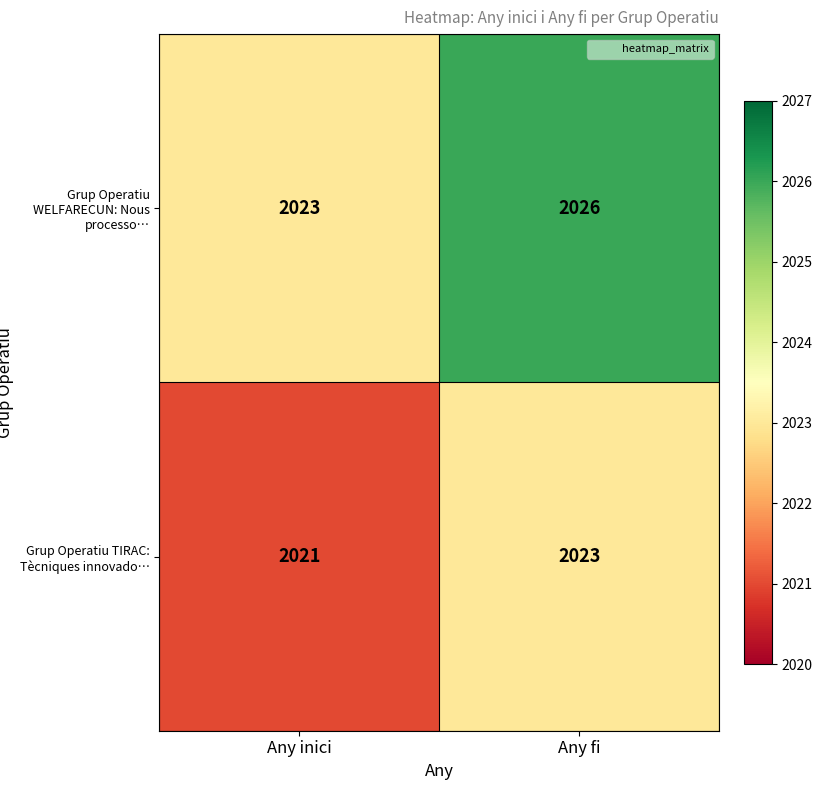

The value of Grup Operatiu TIRAC: Tècniques innovado… at Any inici is 2769. True or false?

False